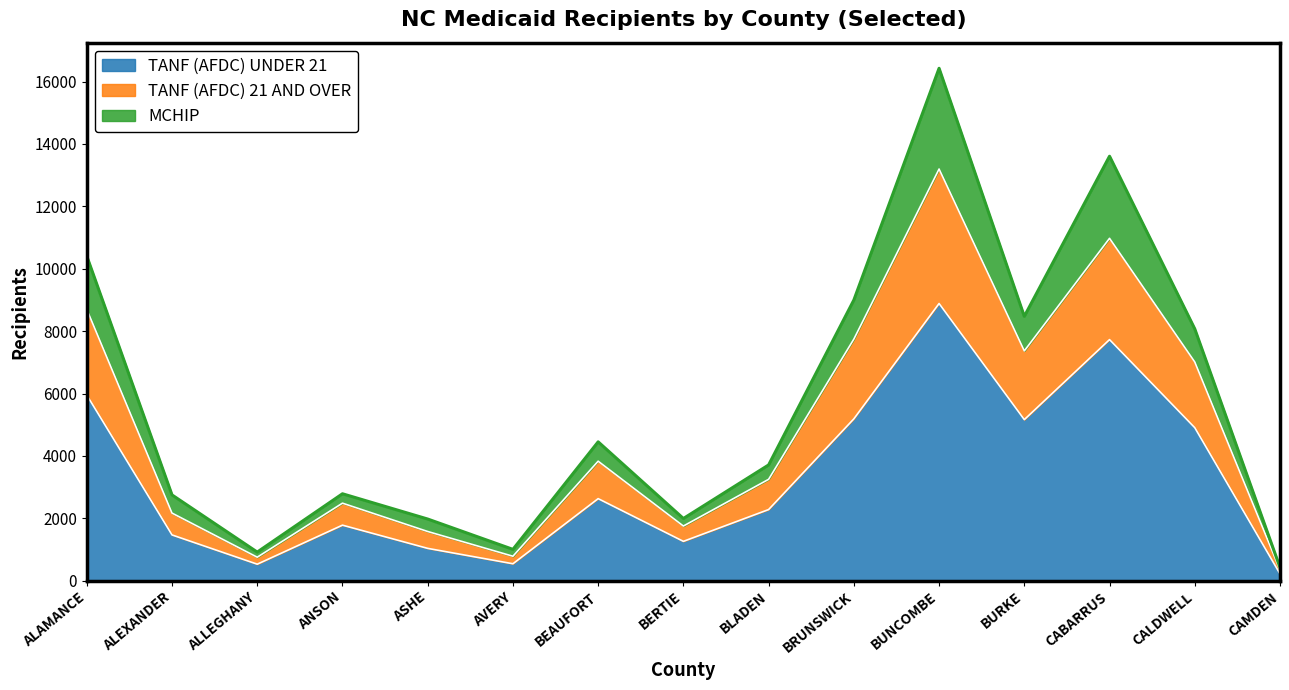

Where does the TANF (AFDC) UNDER 21 series first go above 2282?

ALAMANCE